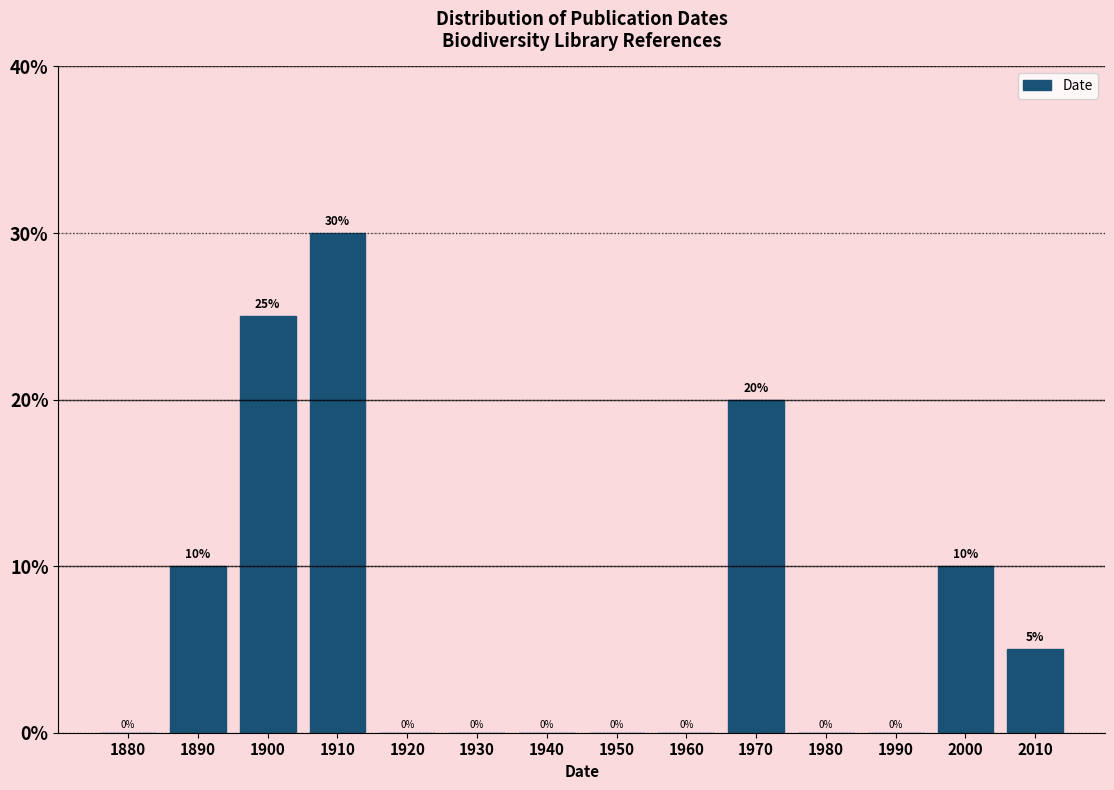

Reading left to right, extract all data points from this chart.

1880=0	1890=10	1900=25	1910=30	1920=0	1930=0	1940=0	1950=0	1960=0	1970=20	1980=0	1990=0	2000=10	2010=5